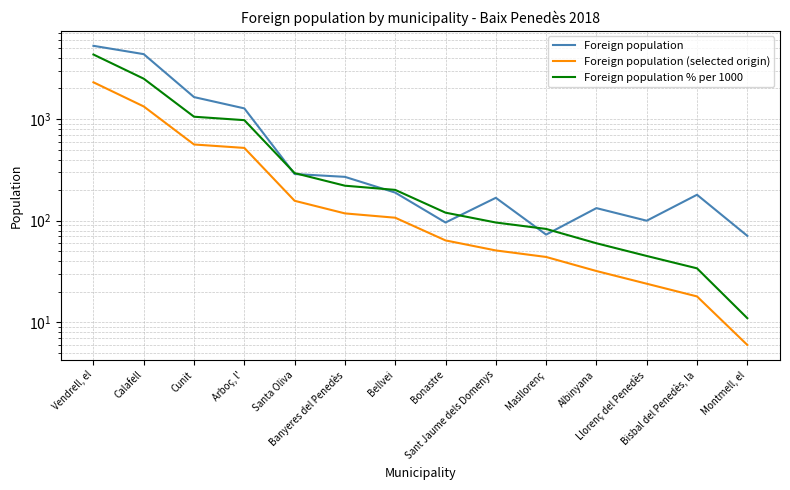

Reading left to right, list all the values displayed in this chart.

Foreign population: 5251	4349	1644	1273	288	270	189	96	168	73	133	100	180	71
Foreign population (selected origin): 2299	1330	562	520	157	118	107	64	51	44	32	24	18	6
Foreign population % per 1000: 4312	2494	1054	975	294	221	201	120	96	83	60	45	34	11